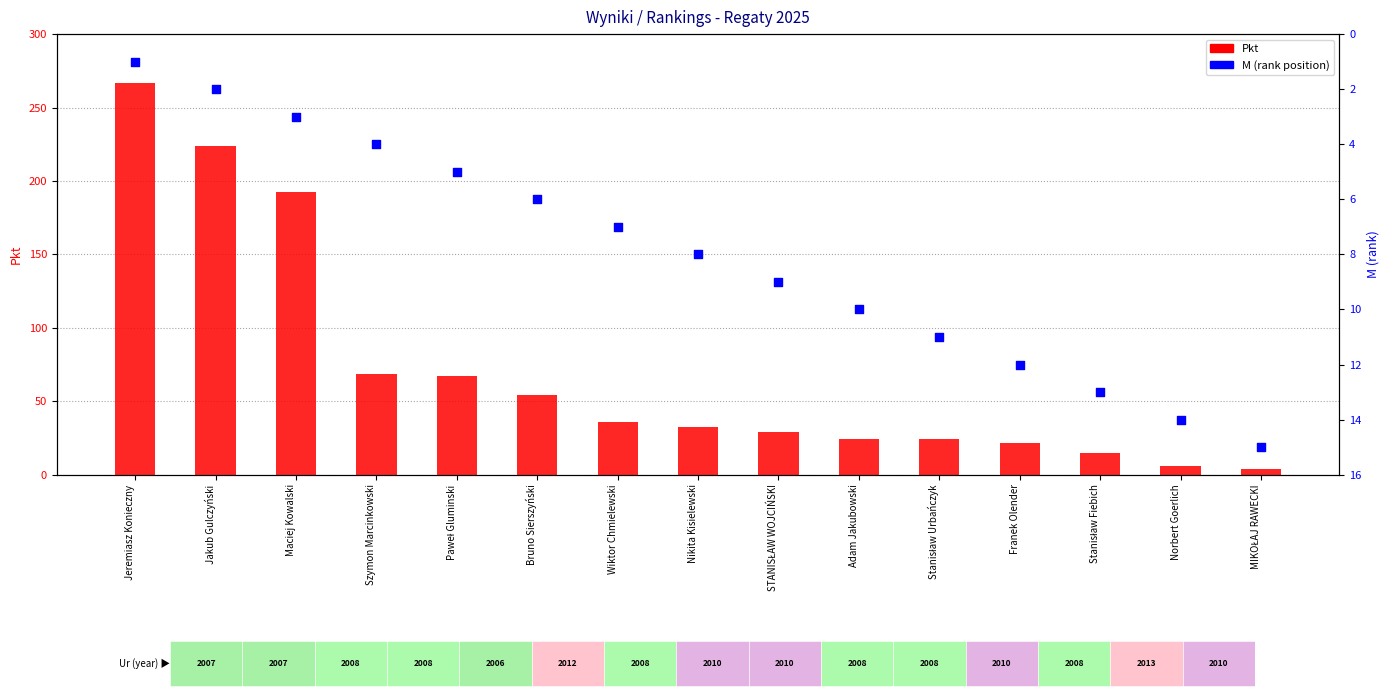

At which category is the sum across all series the highest?

Jeremiasz Konieczny